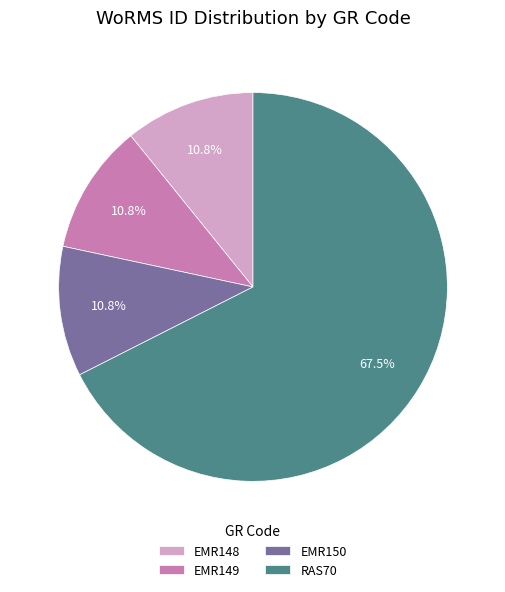

To the nearest percent, what percentage of the pie is EMR149?

11%